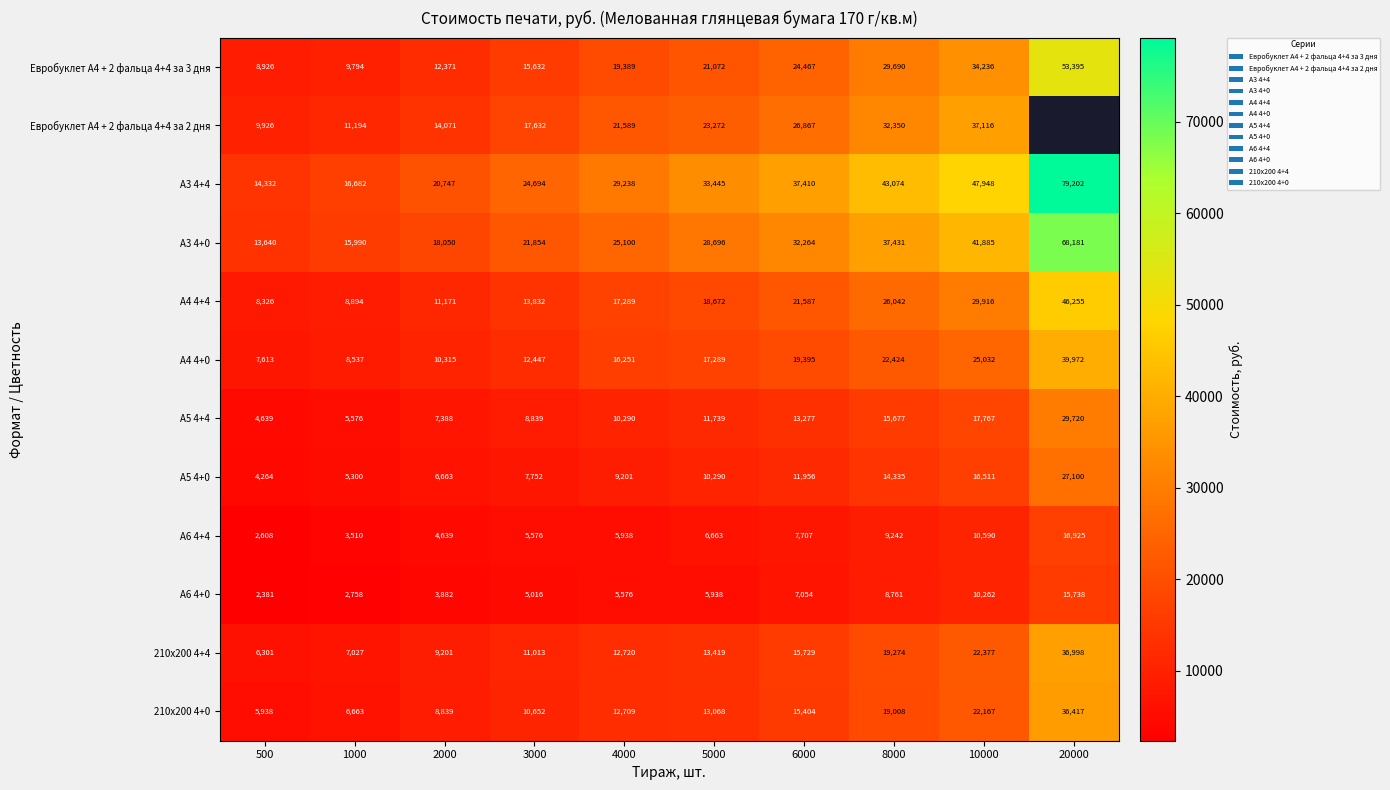

How many positive values does the Евробуклет А4 + 2 фальца 4+4 за 2 дня series have?

9